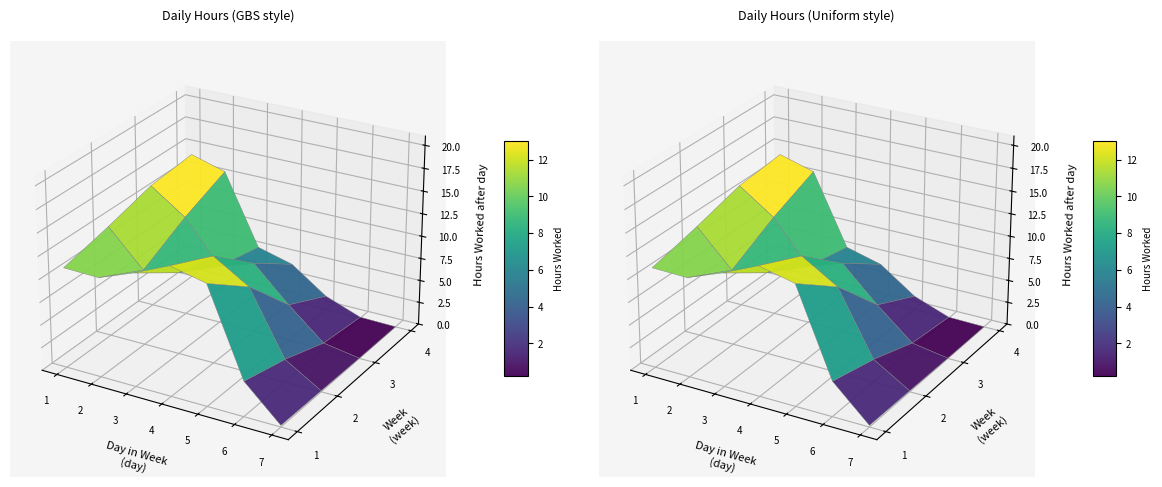

Reading left to right, list all the values displayed in this chart.

1=10.0	2=12.8	3=13.8	4=13.3	5=19.8	6=0.0	7=15.6	8=0.0	9=9.4	10=13.8	11=12.8	14=13.7	15=15.7	16=0.0	17=13.0	21=13.3	22=18.6	23=0.0	24=5.4